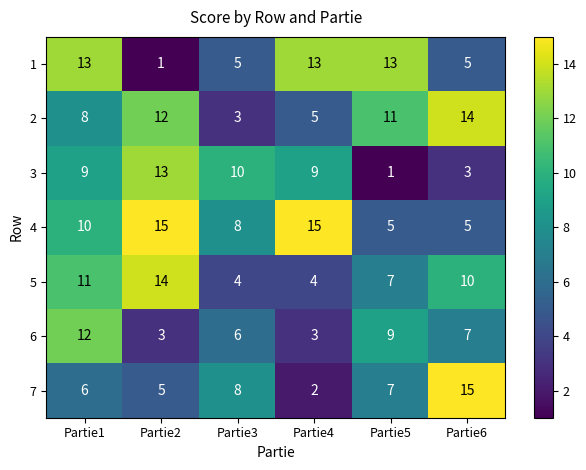

What is the minimum value shown in the chart?

1